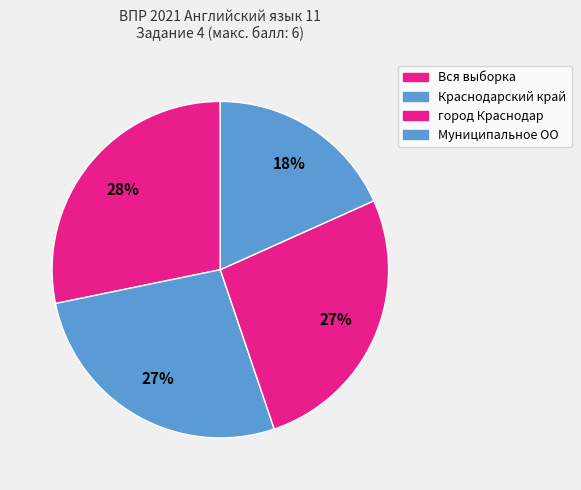

True or false: Муниципальное ОО accounts for 18% of the total.

True